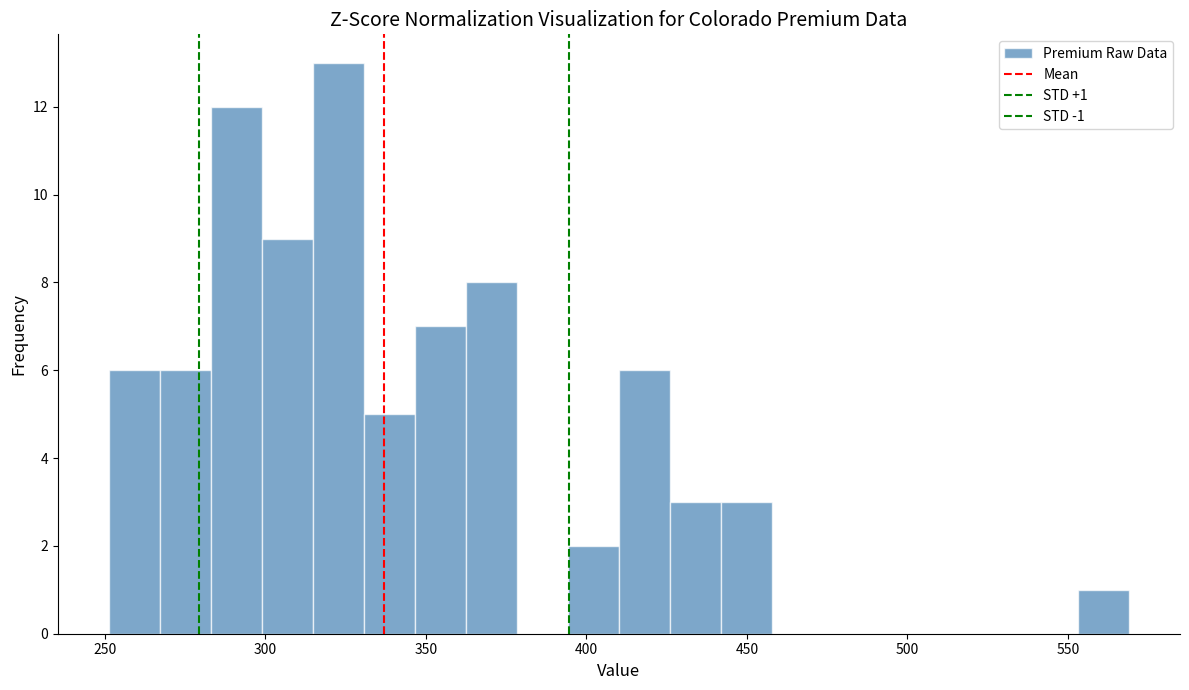

Around what value on the x-axis is the tallest bar? Give the approximate position of its centre, as read against the axis.

325